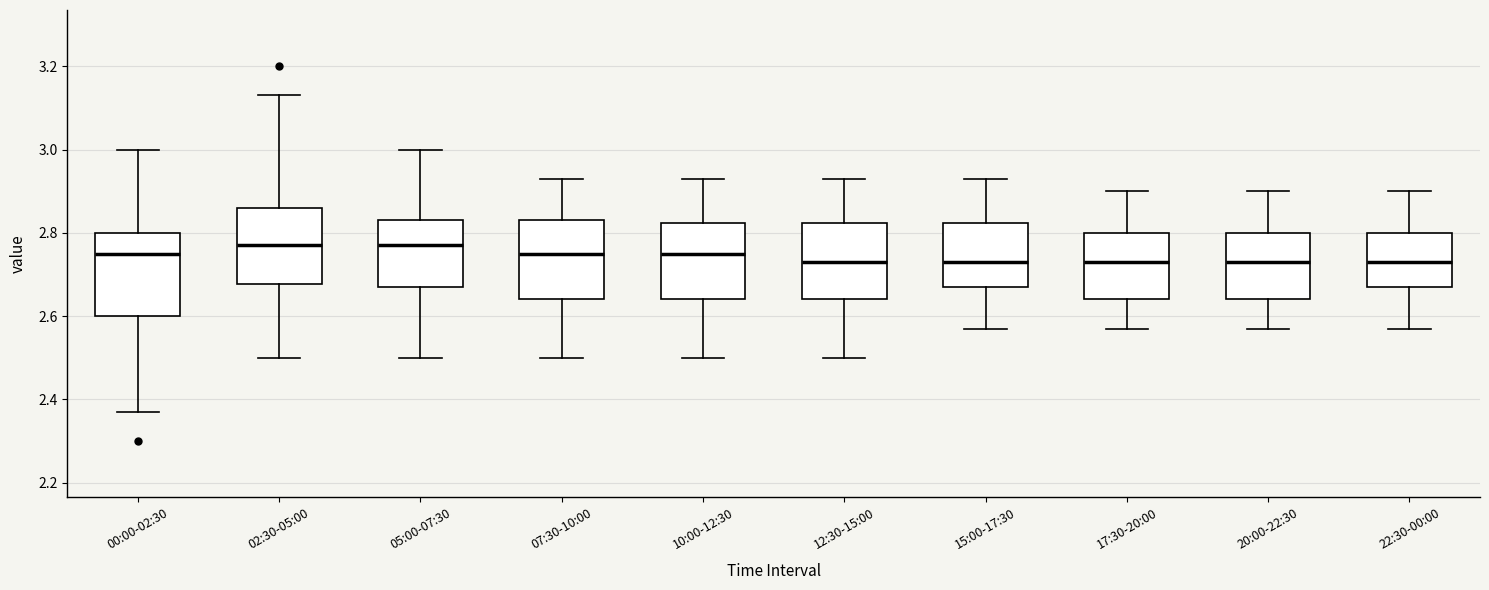

Reading left to right, read every box against the y-axis: the position of its median line, the range the box covers, and the ends of its whiskers. The values are not printed on the chart, so give them approximately, as read against the axis.

00:00-02:30: median 2.76, box 2.60 to 2.80, whiskers 2.38 to 3.00
02:30-05:00: median 2.78, box 2.68 to 2.86, whiskers 2.50 to 3.14
05:00-07:30: median 2.78, box 2.68 to 2.84, whiskers 2.50 to 3.00
07:30-10:00: median 2.76, box 2.64 to 2.84, whiskers 2.50 to 2.94
10:00-12:30: median 2.76, box 2.64 to 2.82, whiskers 2.50 to 2.94
12:30-15:00: median 2.74, box 2.64 to 2.82, whiskers 2.50 to 2.94
15:00-17:30: median 2.74, box 2.68 to 2.82, whiskers 2.58 to 2.94
17:30-20:00: median 2.74, box 2.64 to 2.80, whiskers 2.58 to 2.90
20:00-22:30: median 2.74, box 2.64 to 2.80, whiskers 2.58 to 2.90
22:30-00:00: median 2.74, box 2.68 to 2.80, whiskers 2.58 to 2.90